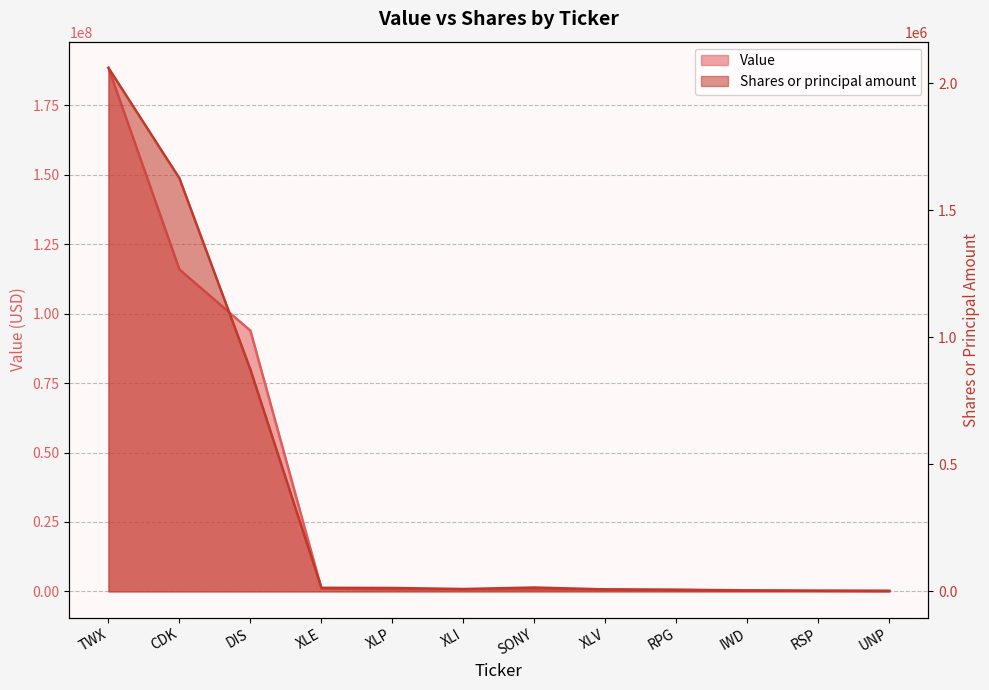

True or false: Value and Shares or principal amount cross at least once.

False